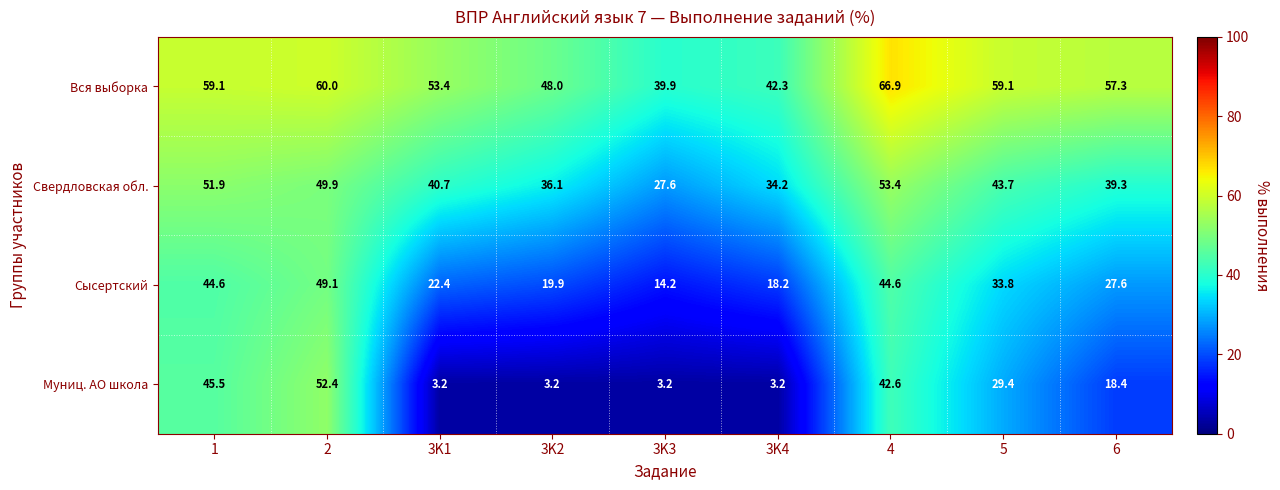

True or false: Свердловская обл. has a value of 15.9 at 3K2.

False